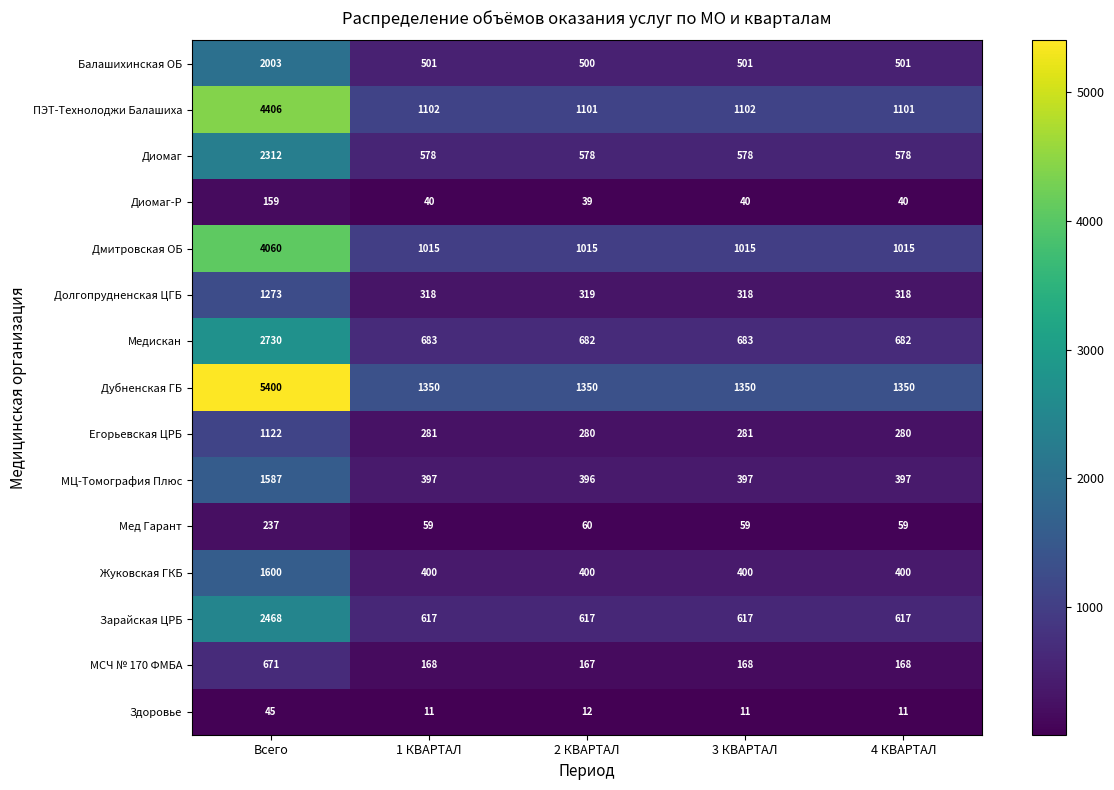

Rank the series at 2 КВАРТАЛ from highest to lowest value.

Дубненская ГБ, ПЭТ-Технолоджи Балашиха, Дмитровская ОБ, Медискан, Зарайская ЦРБ, Диомаг, Балашихинская ОБ, Жуковская ГКБ, МЦ-Томография Плюс, Долгопрудненская ЦГБ, Егорьевская ЦРБ, МСЧ № 170 ФМБА, Мед Гарант, Диомаг-Р, Здоровье